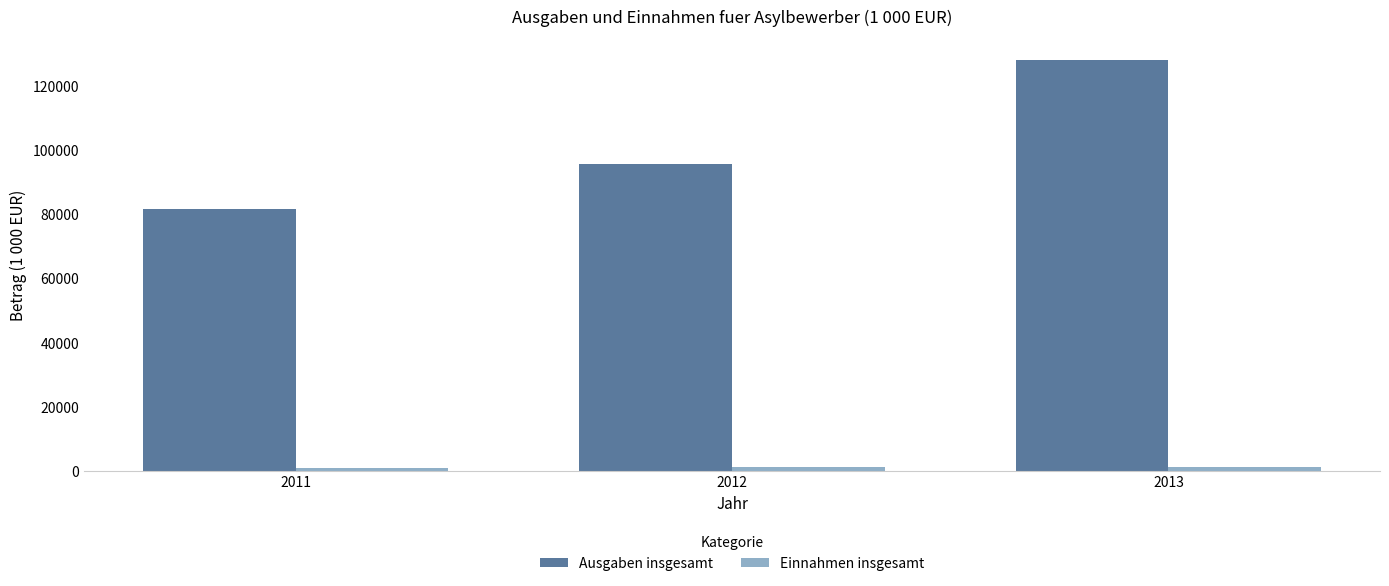

What is the total value across all series at 2013?

129381